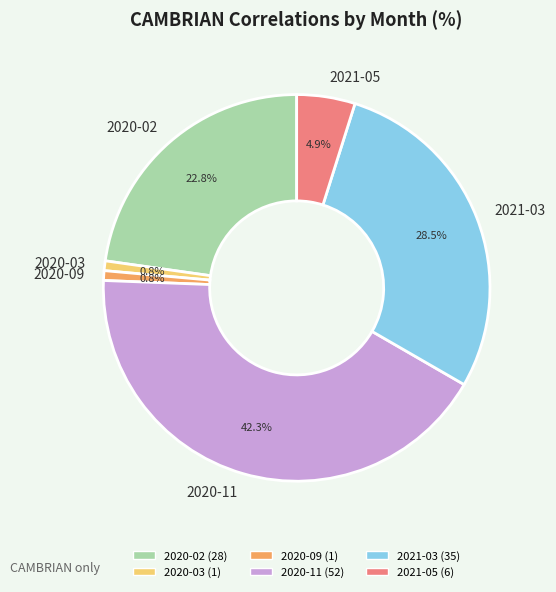

To the nearest percent, what is the combined percentage of 2021-05 and 2020-11?

47%